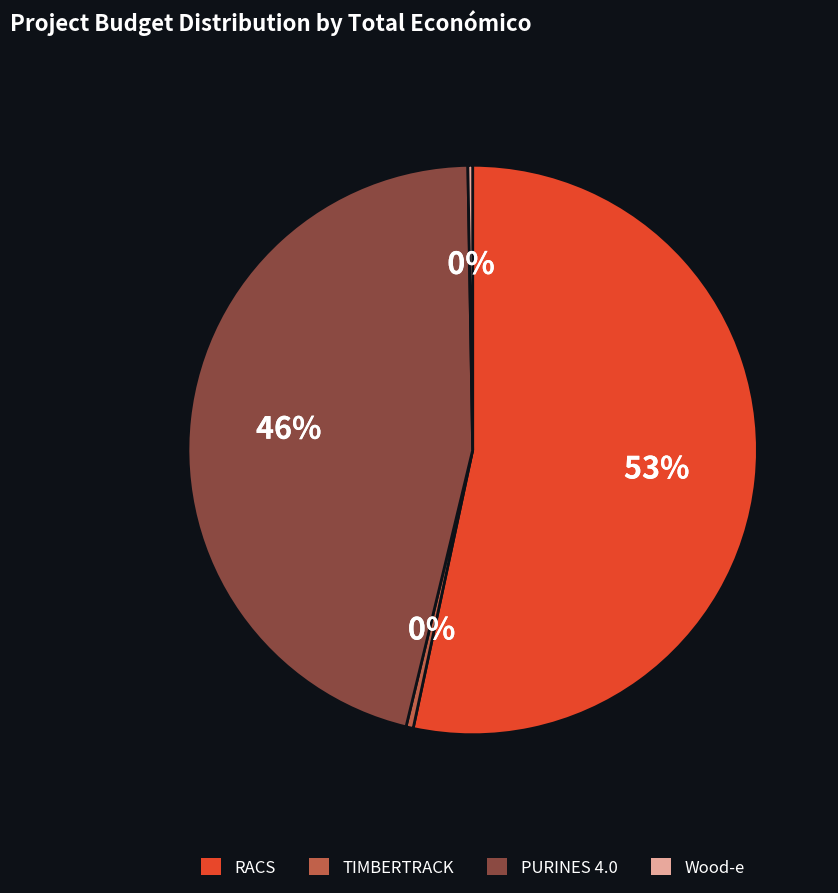

Which category accounts for the majority?

RACS